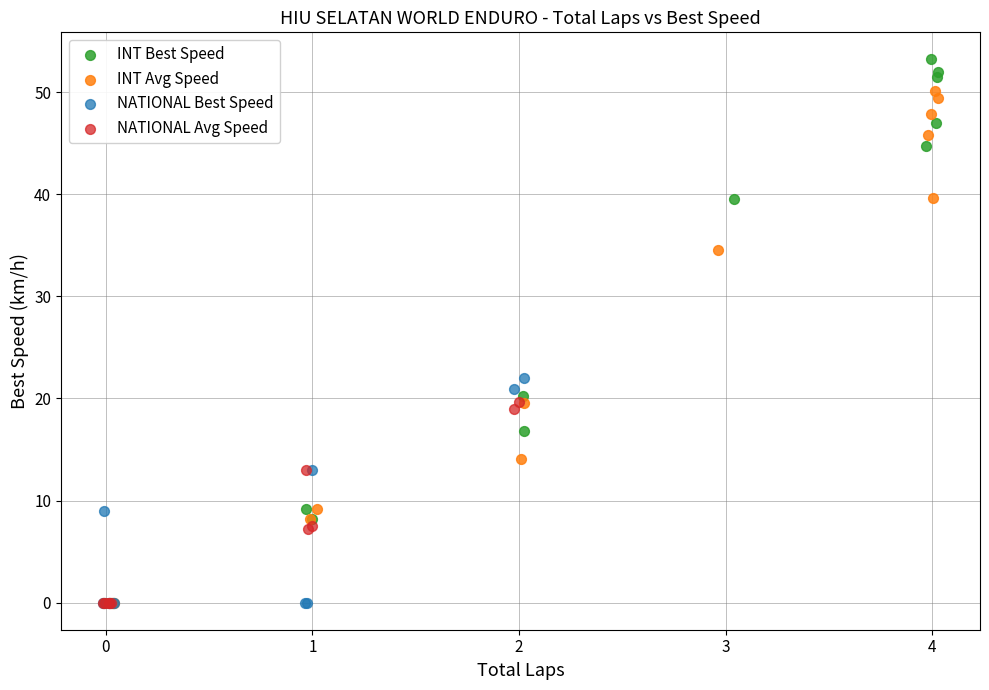

Which series has the largest Y range (max minus min)?

INT Best Speed